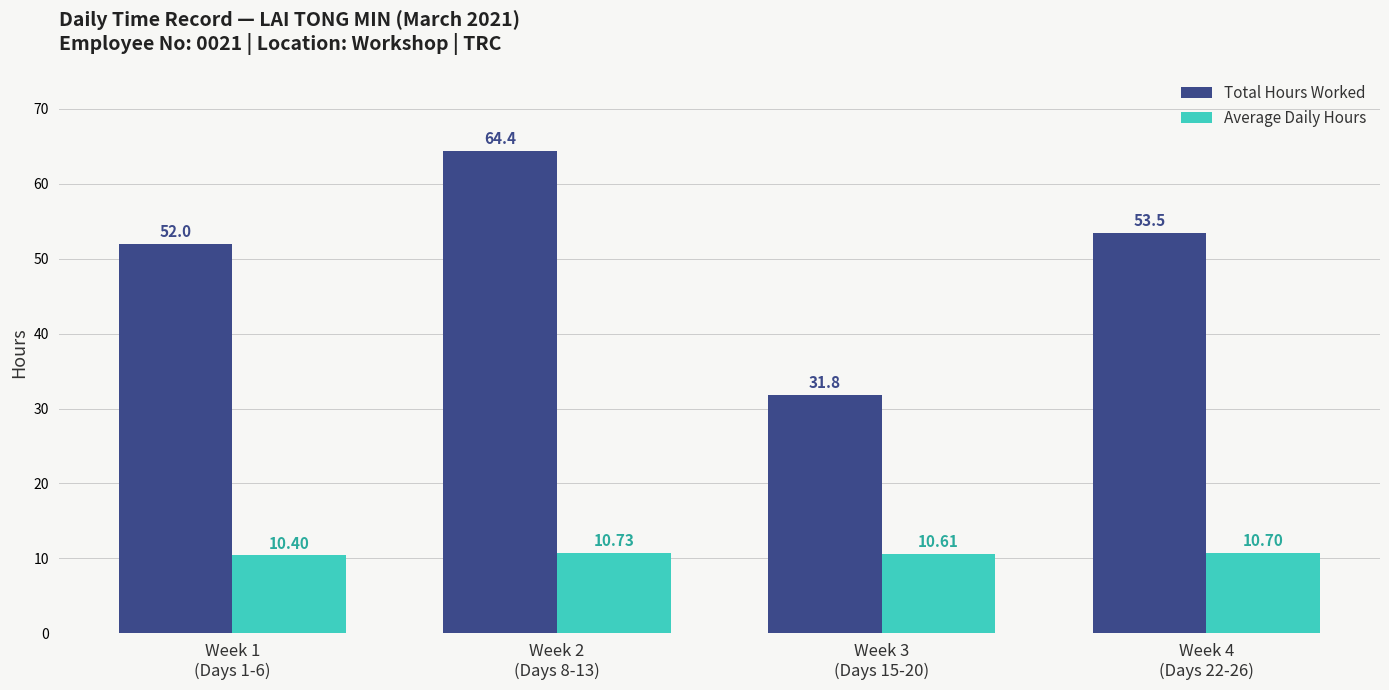

How many groups of bars are there?

4